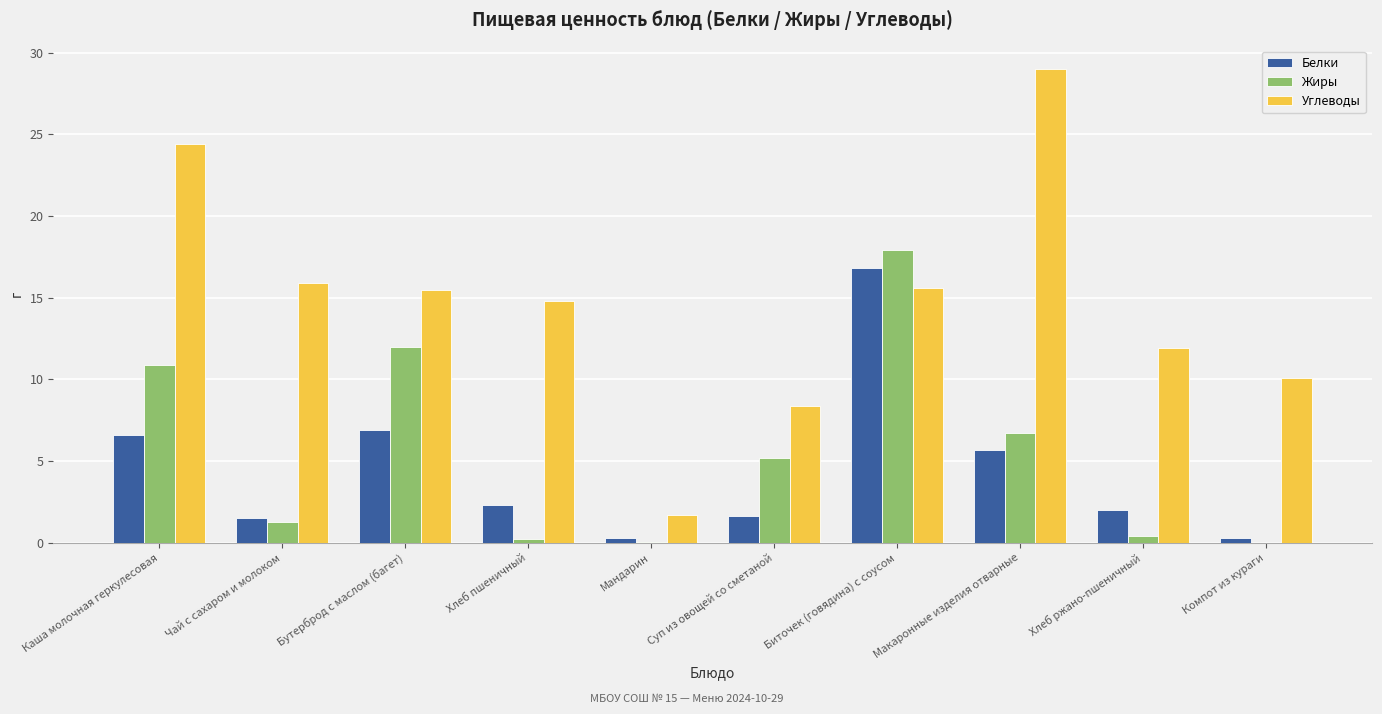

At which category is the sum across all series the highest?

Биточек (говядина) с соусом